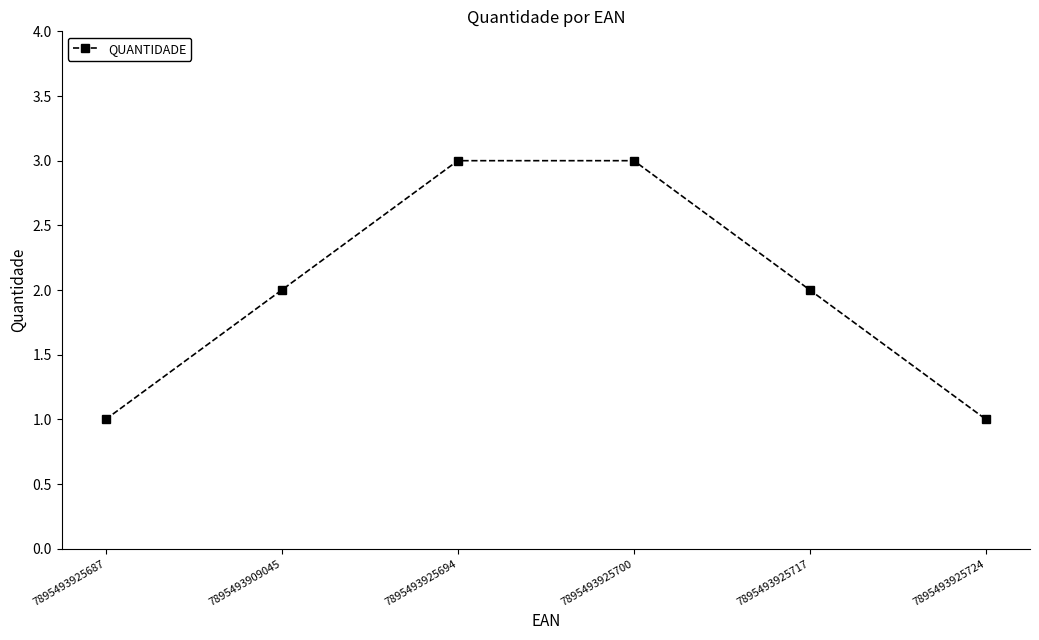

True or false: the data shows 2 at 7895493925717.

True